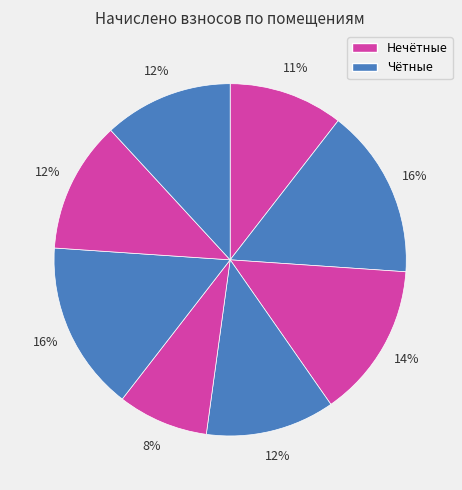

How many slices are in this pie chart?

8